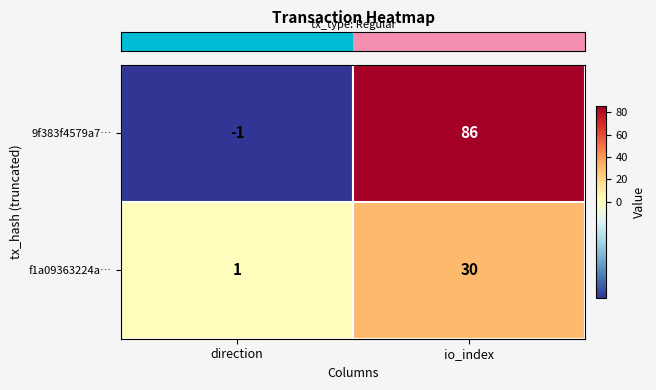

At which label is f1a09363224a… closest to 15?

direction